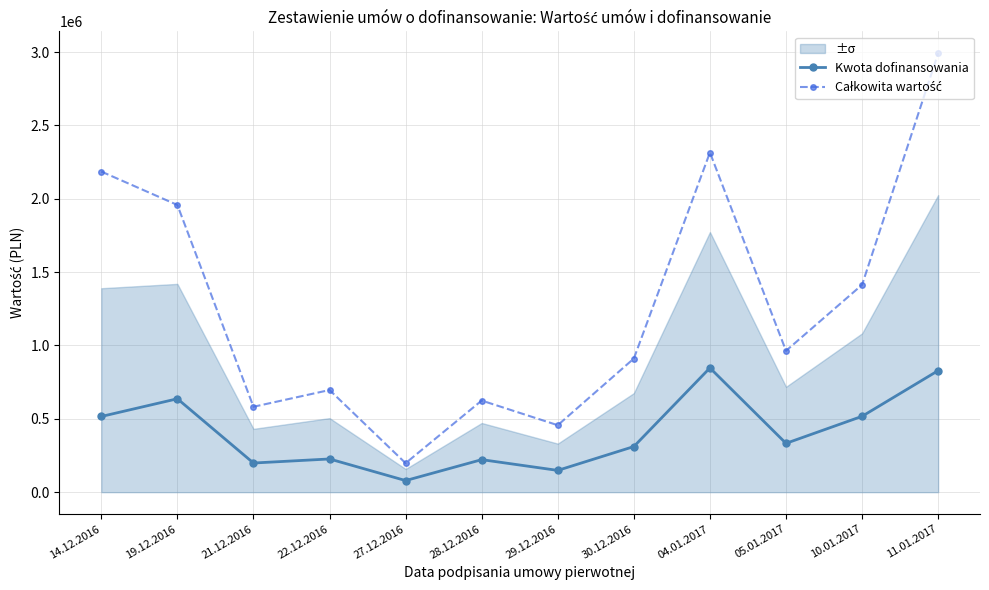

What is the sum of all Kwota dofinansowania values?

4864087.4